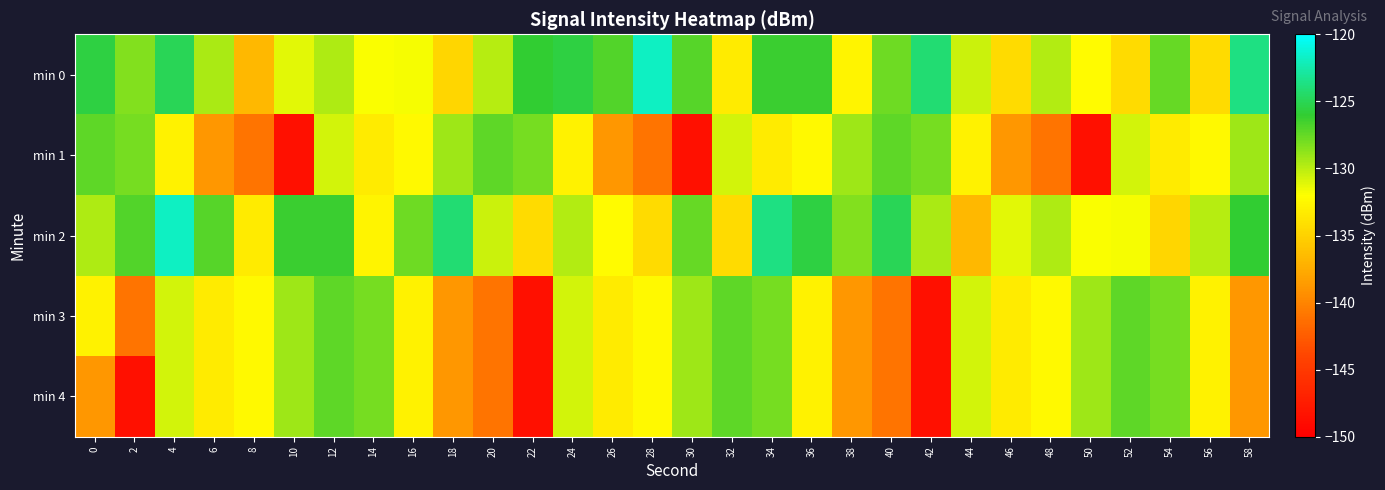

Reading left to right, list all the values displayed in this chart.

min 0: 0=-125.5	2=-128.3	4=-125.0	6=-129.6	8=-136.7	10=-131.2	12=-129.7	14=-131.9	16=-131.8	18=-134.7	20=-129.9	22=-126.0	24=-125.6	26=-126.9	28=-121.8	30=-127.1	32=-133.3	34=-126.3	36=-126.3	38=-132.8	40=-127.8	42=-124.2	44=-130.5	46=-134.4	48=-129.8	50=-132.2	52=-134.4	54=-127.6	56=-134.3	58=-123.7
min 1: 0=-127.3	2=-128.0	4=-132.9	6=-138.8	8=-141.1	10=-148.6	12=-130.7	14=-133.3	16=-132.3	18=-129.2	20=-127.3	22=-128.0	24=-132.9	26=-138.8	28=-141.1	30=-148.6	32=-130.7	34=-133.3	36=-132.3	38=-129.2	40=-127.3	42=-128.0	44=-132.9	46=-138.8	48=-141.1	50=-148.6	52=-130.7	54=-133.3	56=-132.3	58=-129.2
min 2: 0=-129.7	2=-126.9	4=-121.8	6=-127.1	8=-133.3	10=-126.3	12=-126.3	14=-132.8	16=-127.8	18=-124.2	20=-130.5	22=-134.4	24=-129.8	26=-132.2	28=-134.4	30=-127.6	32=-134.3	34=-123.7	36=-125.5	38=-128.3	40=-125.0	42=-129.6	44=-136.7	46=-131.2	48=-129.7	50=-131.9	52=-131.8	54=-134.7	56=-129.9	58=-126.0
min 3: 0=-132.9	2=-141.1	4=-130.7	6=-133.3	8=-132.3	10=-129.2	12=-127.3	14=-128.0	16=-132.9	18=-138.8	20=-141.1	22=-148.6	24=-130.7	26=-133.3	28=-132.3	30=-129.2	32=-127.3	34=-128.0	36=-132.9	38=-138.8	40=-141.1	42=-148.6	44=-130.7	46=-133.3	48=-132.3	50=-129.2	52=-127.3	54=-128.0	56=-132.9	58=-138.8
min 4: 0=-138.8	2=-148.6	4=-130.7	6=-133.3	8=-132.3	10=-129.2	12=-127.3	14=-128.0	16=-132.9	18=-138.8	20=-141.1	22=-148.6	24=-130.7	26=-133.3	28=-132.3	30=-129.2	32=-127.3	34=-128.0	36=-132.9	38=-138.8	40=-141.1	42=-148.6	44=-130.7	46=-133.3	48=-132.3	50=-129.2	52=-127.3	54=-128.0	56=-132.9	58=-138.8